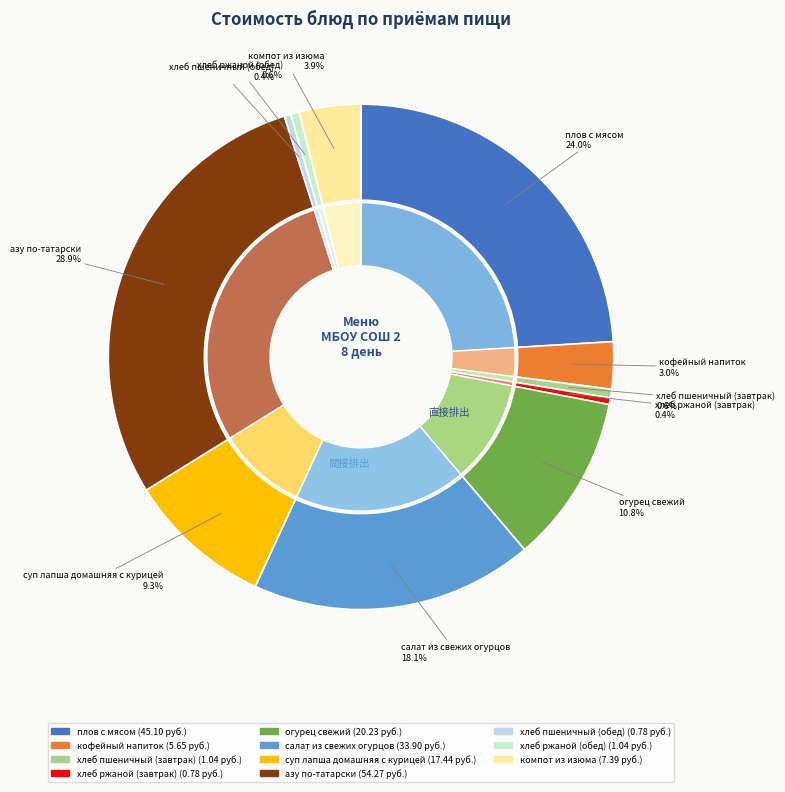

Combined, what portion of the pie is хлеб пшеничный (обед) and хлеб ржаной (завтрак)?

0.8%